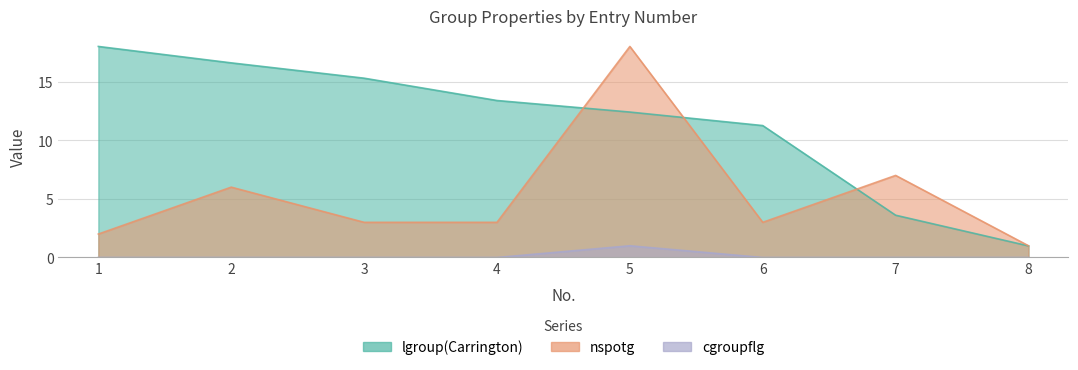

Which series has the largest total across all categories?

lgroup(Carrington)